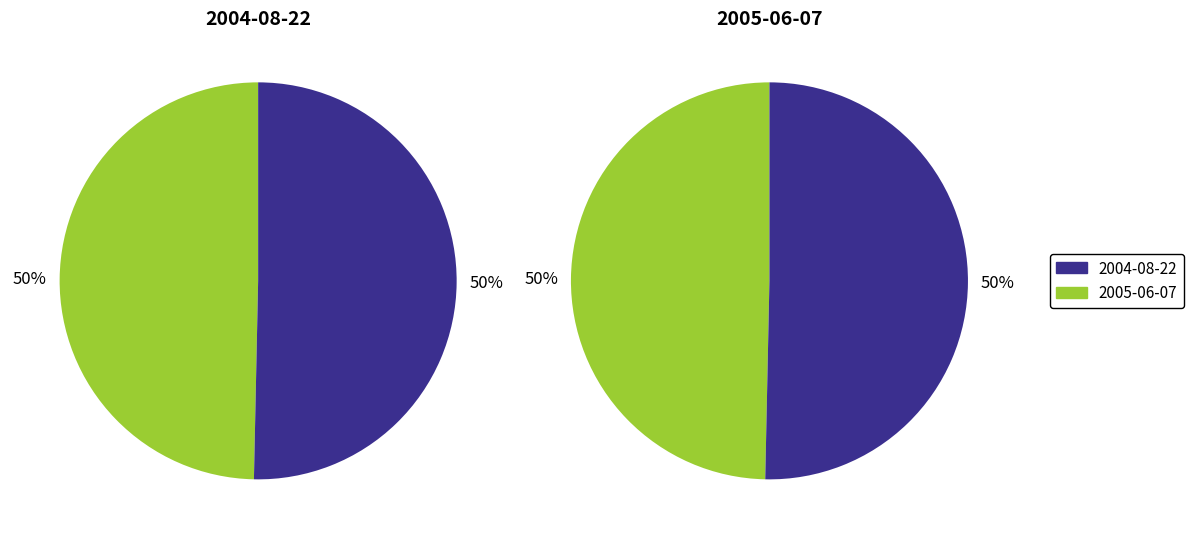

Which category accounts for the majority?

2005-06-07